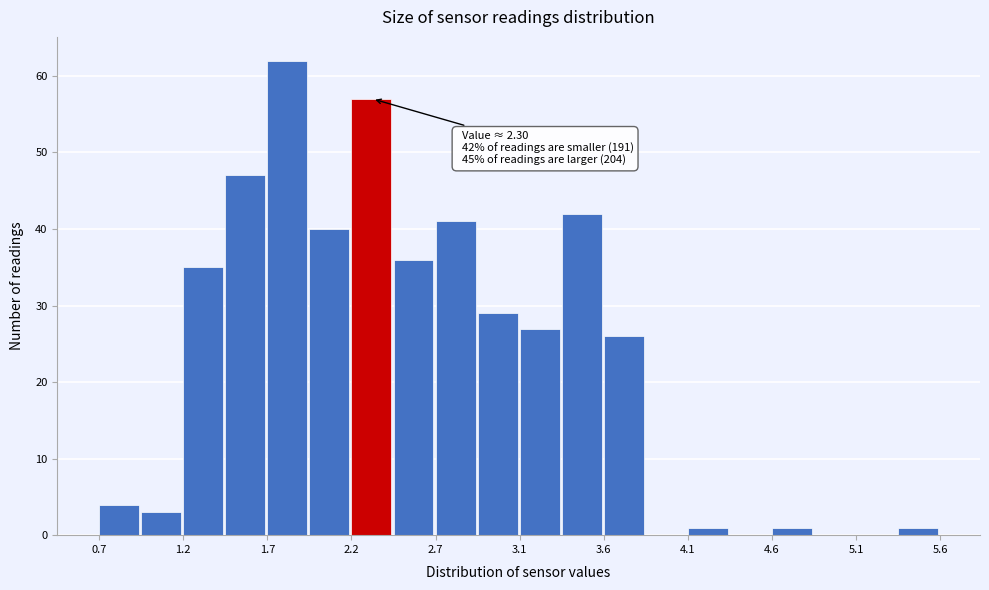

Which range on the x-axis has the tallest bar?

1.680 to 1.925